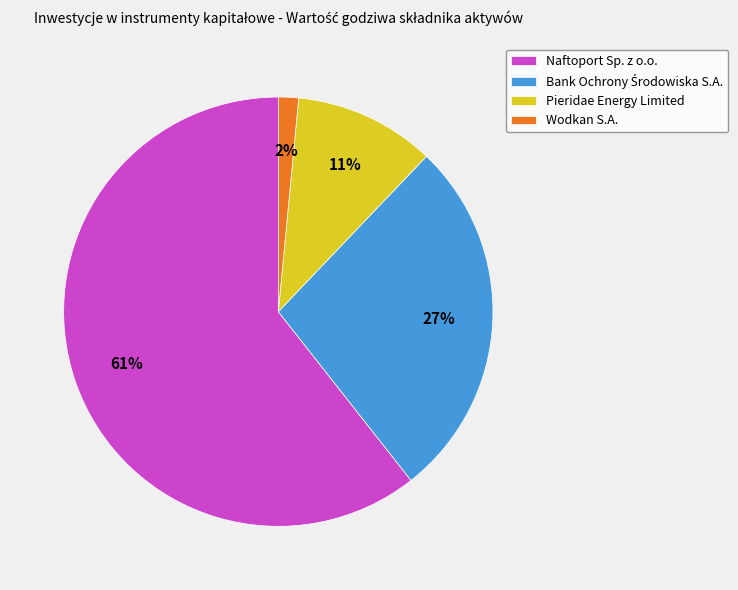

To the nearest percent, what is the combined percentage of Naftoport Sp. z o.o. and Pieridae Energy Limited?

71%